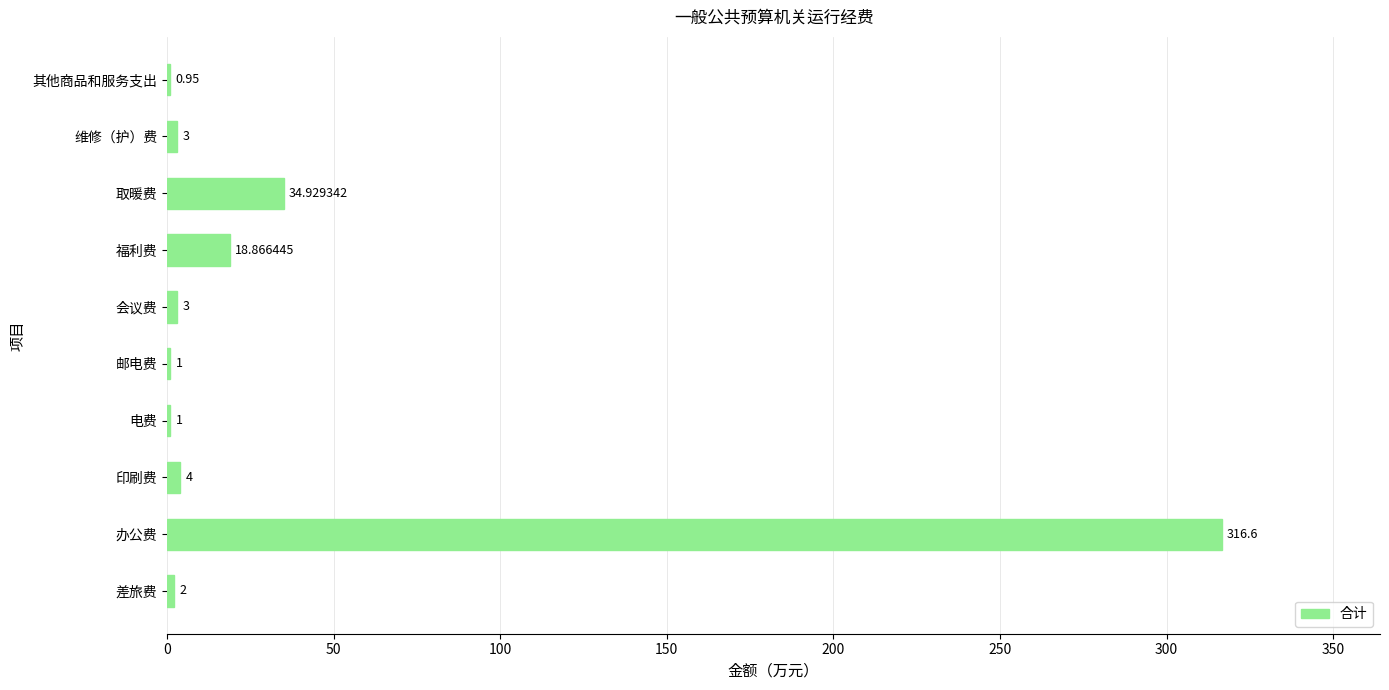

Where is the data nearest to the value 158?

取暖费